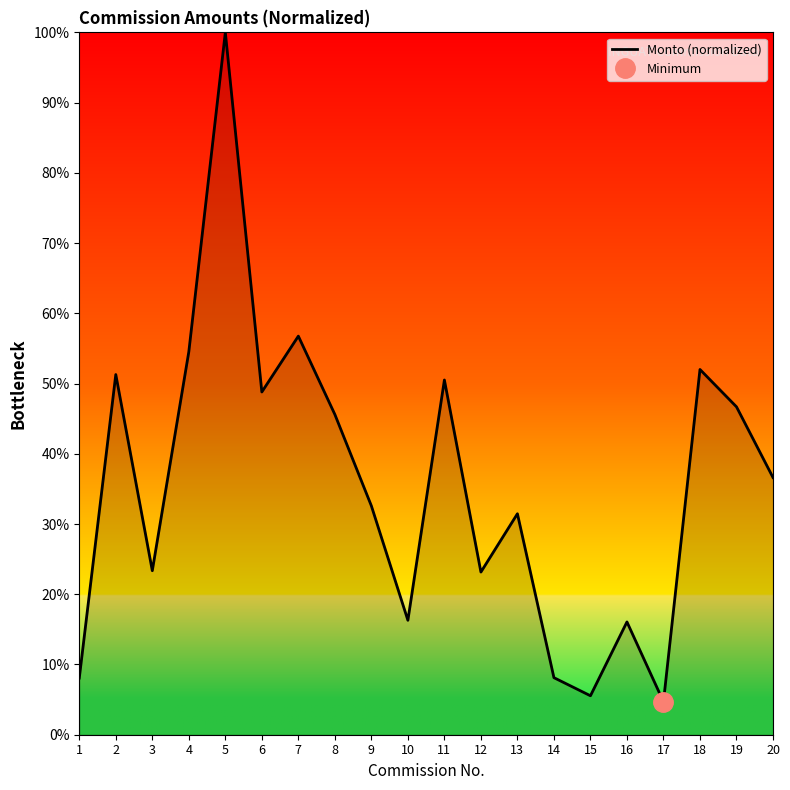

How many points are higher than both their immediate neighbors (excluding endpoints)?

7